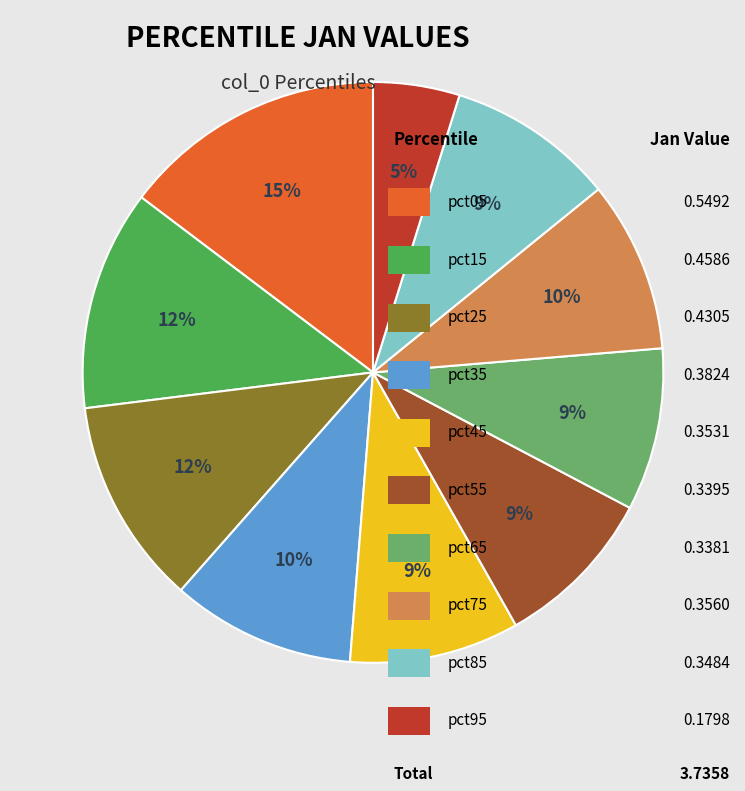

To the nearest percent, what is the difference between the largest and smallest slice percentages?

10%